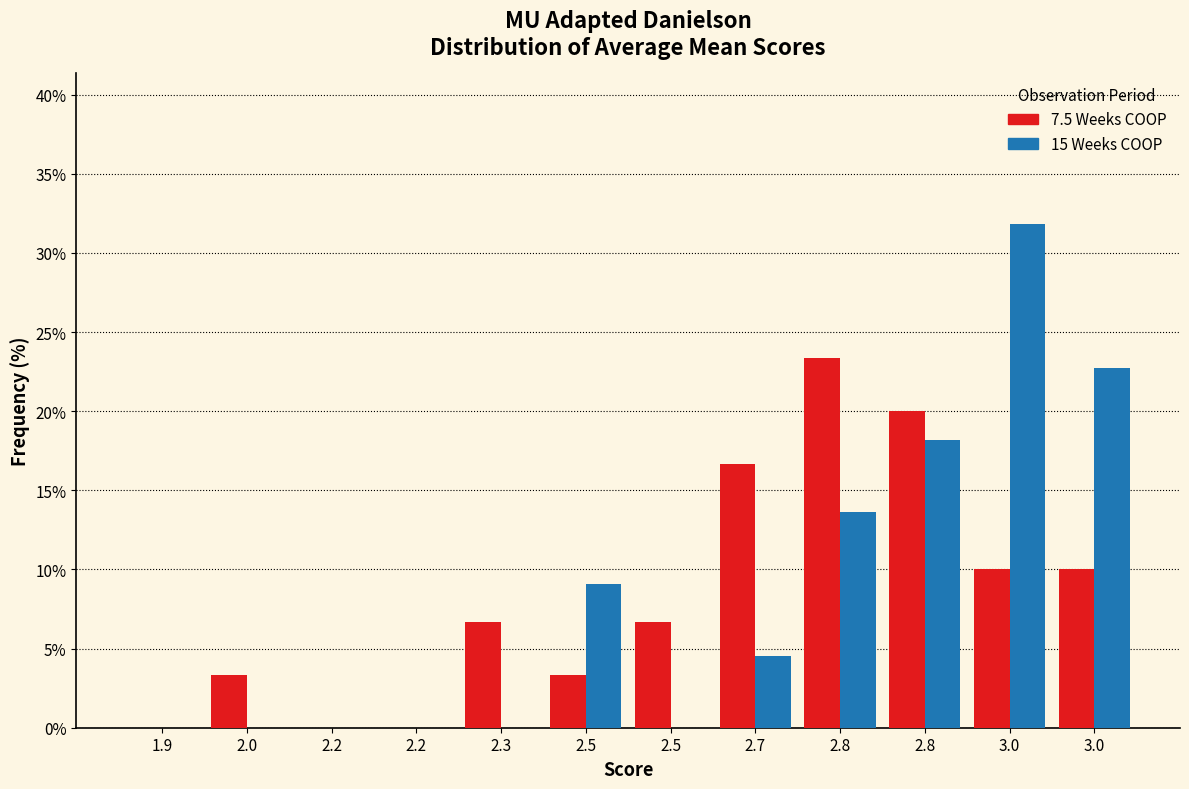

Does the chart contain stacked bars?

No